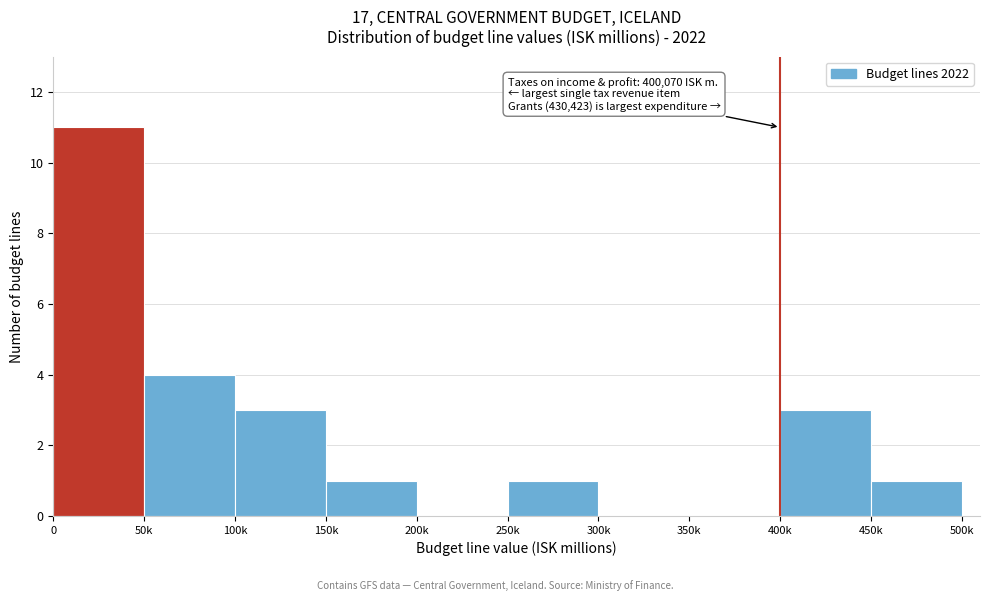

Reading left to right, transcribe all the data shown in this chart.

0=11	50k=4	100k=3	150k=1	200k=0	250k=1	300k=0	350k=0	400k=3	450k=1